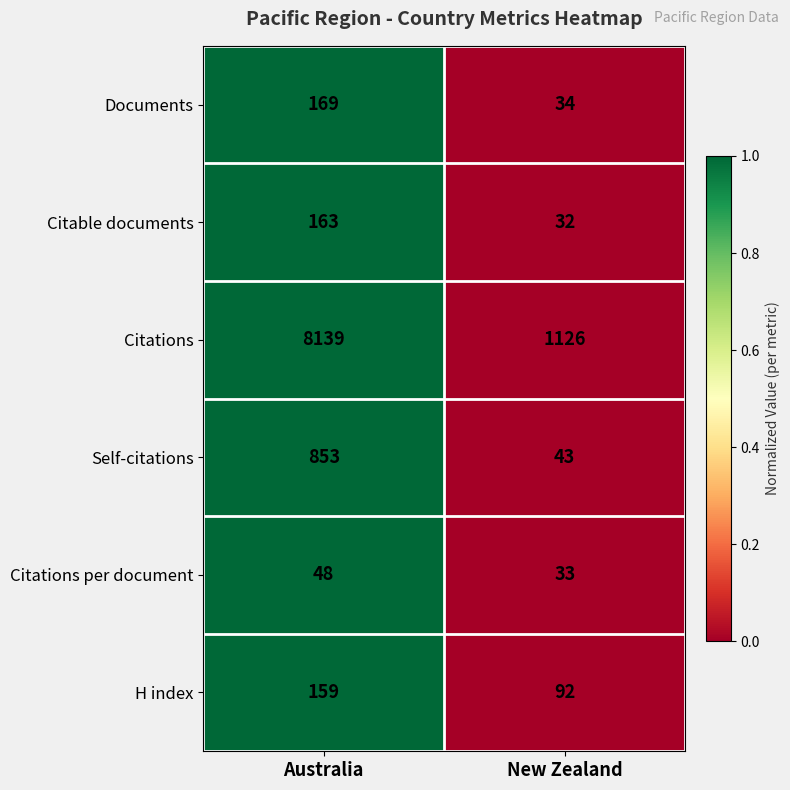

What value does the Citable documents series have at New Zealand, to the nearest 10?

30